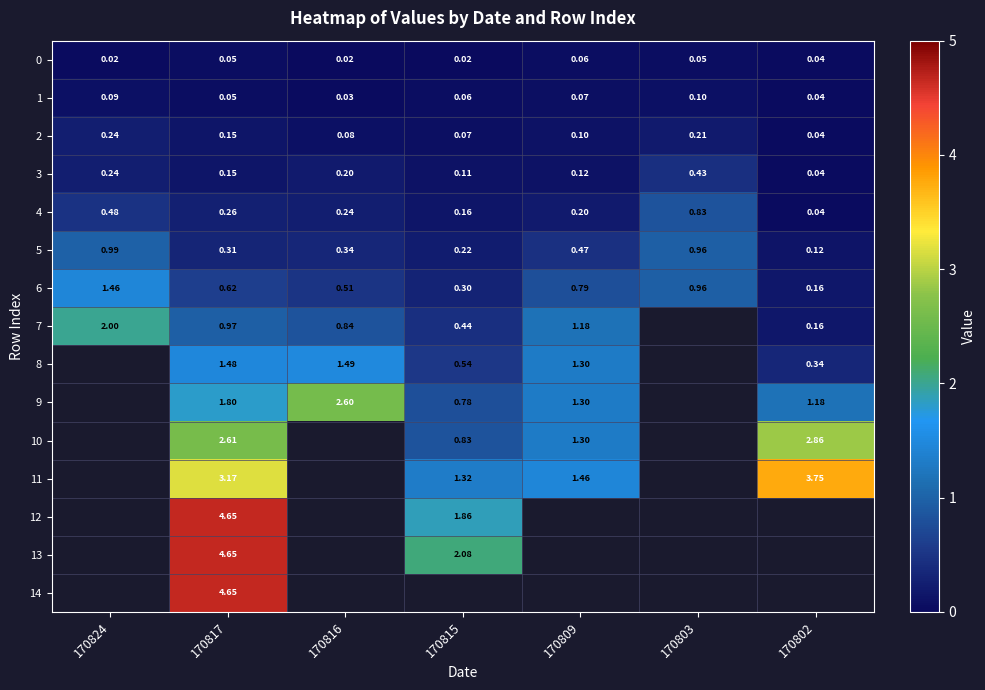

Is the value of 9 at 170816 greater than the value of 2 at 170817?

Yes